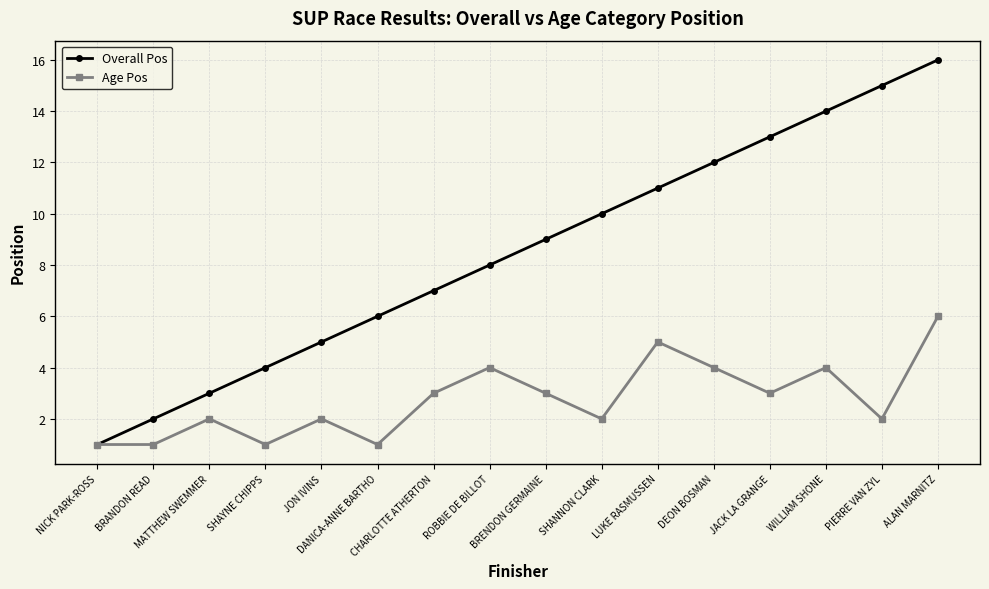

What is the difference between the Age Pos values at ALAN MARNITZ and SHAYNE CHIPPS?

5